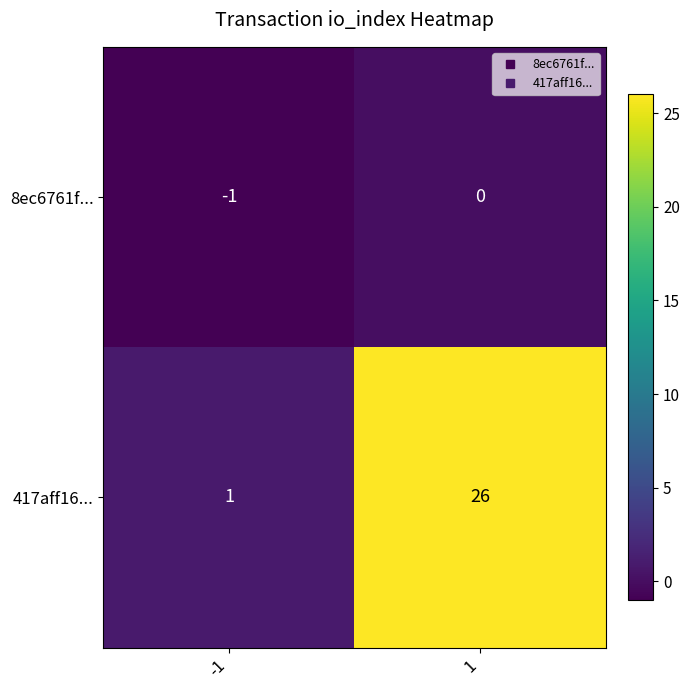

What is the difference between the maximum and minimum values in the 417aff16... series?

25